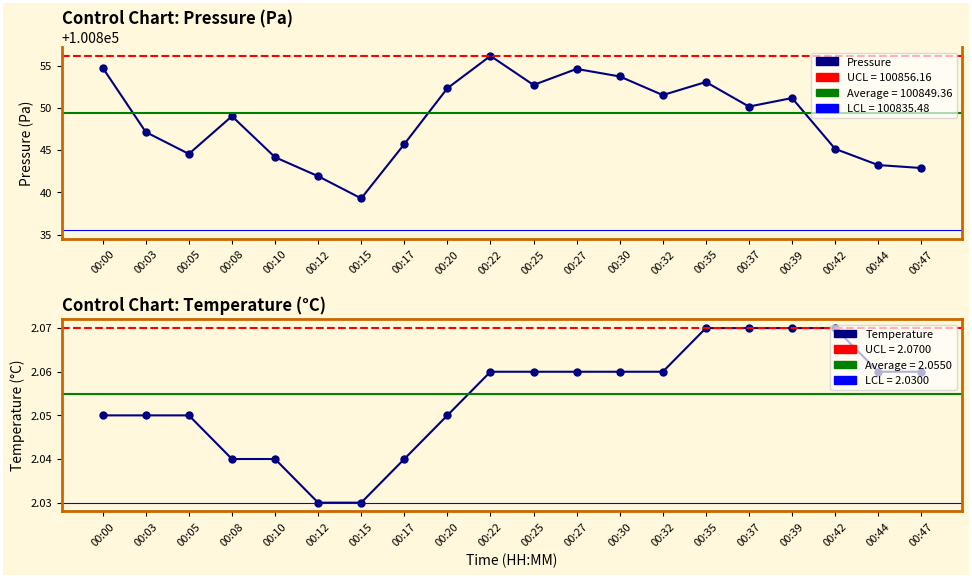

True or false: temperature and pressure cross at least once.

False